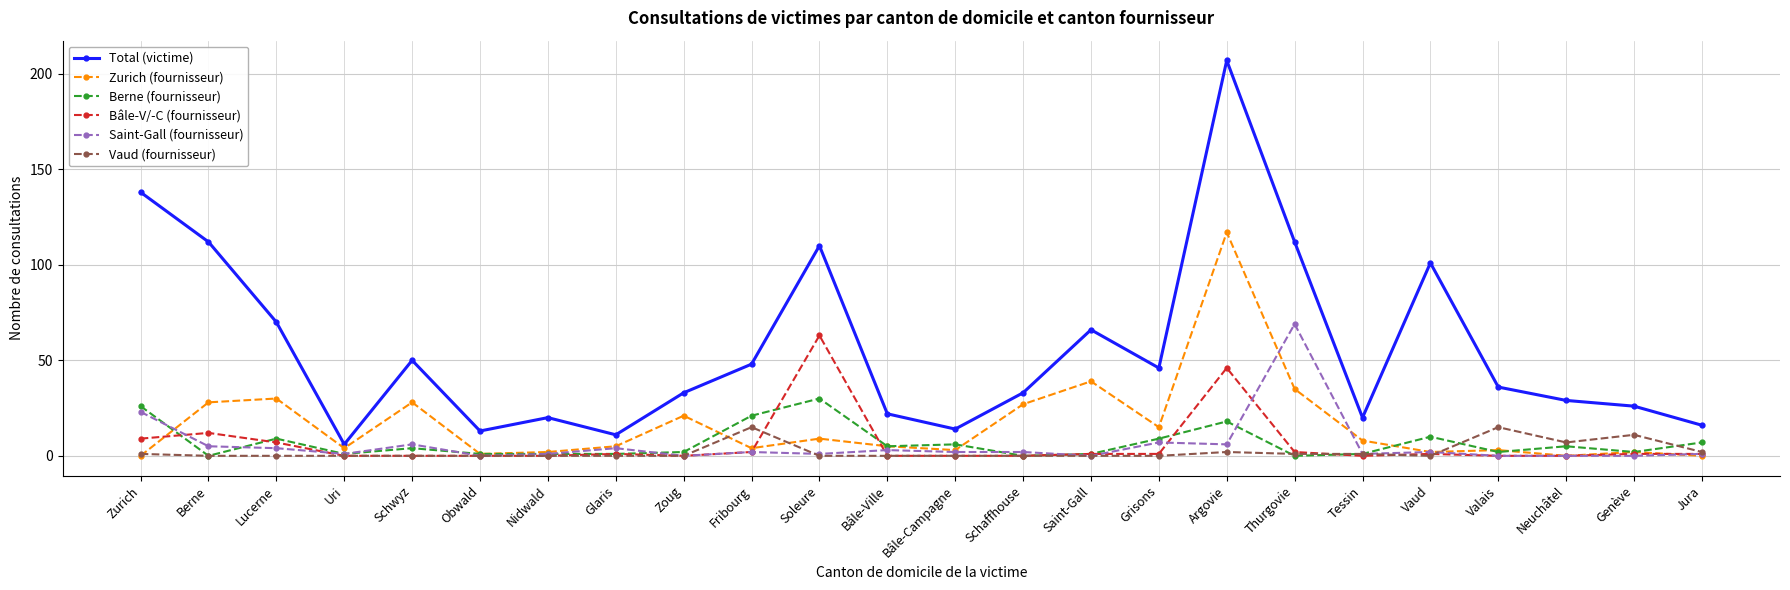

What is the sum of all Vaud (fournisseur) values?

55